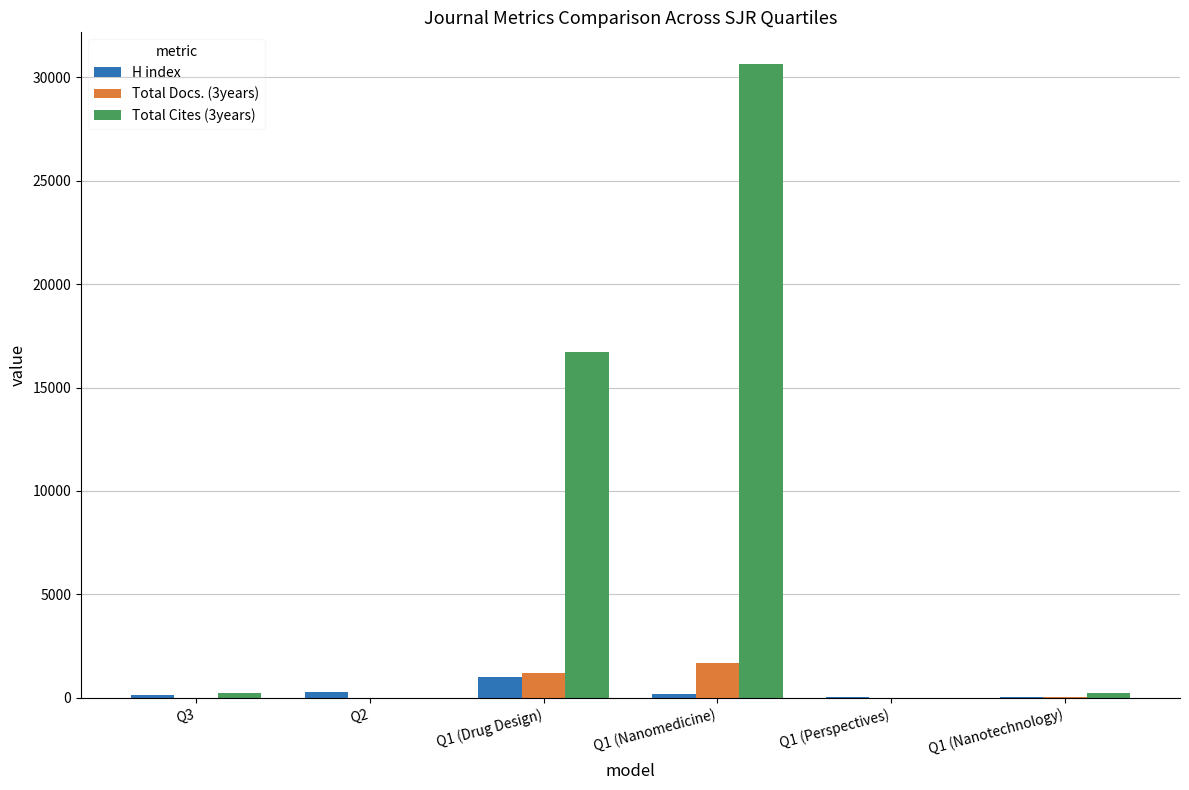

Read the Total Cites (3years) value at Q1 (Drug Design), to the nearest 10.

16730